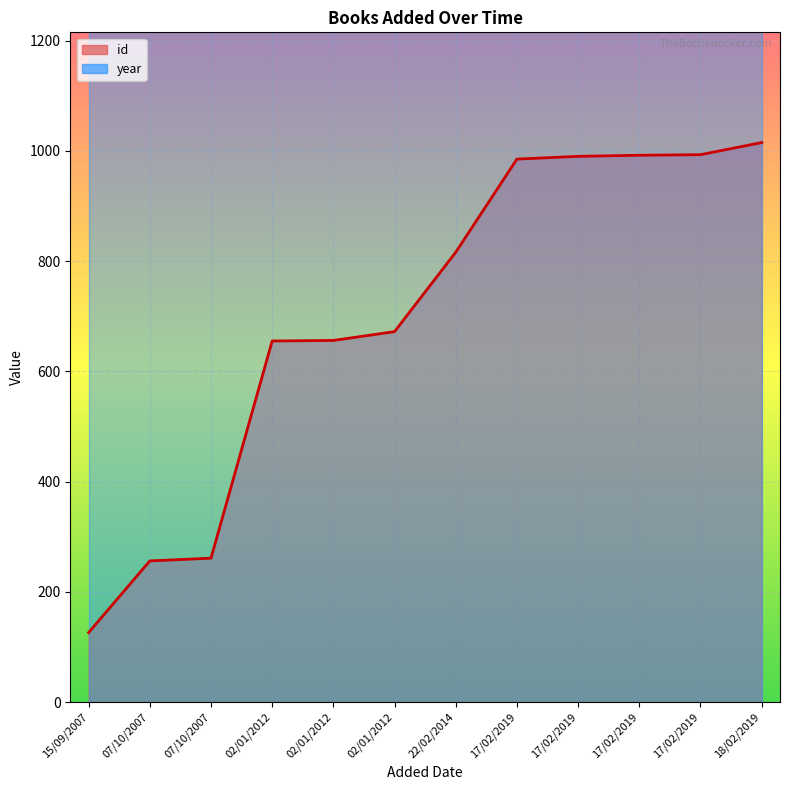

What is the total value across all series at 17/02/2019?

2967